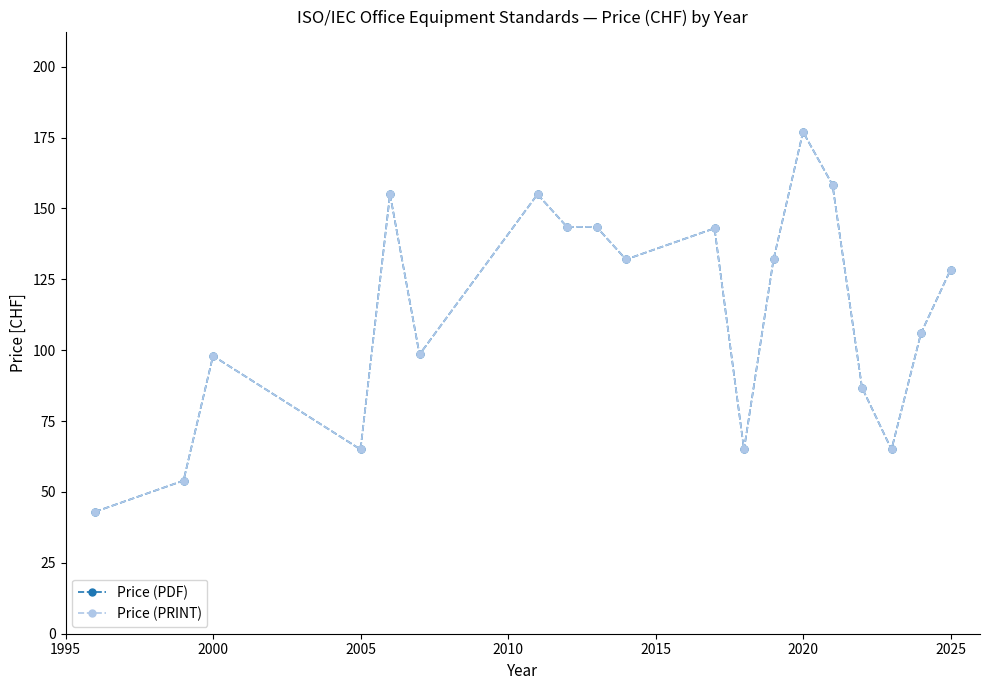

True or false: Price (PDF) and Price (PRINT) cross at least once.

False